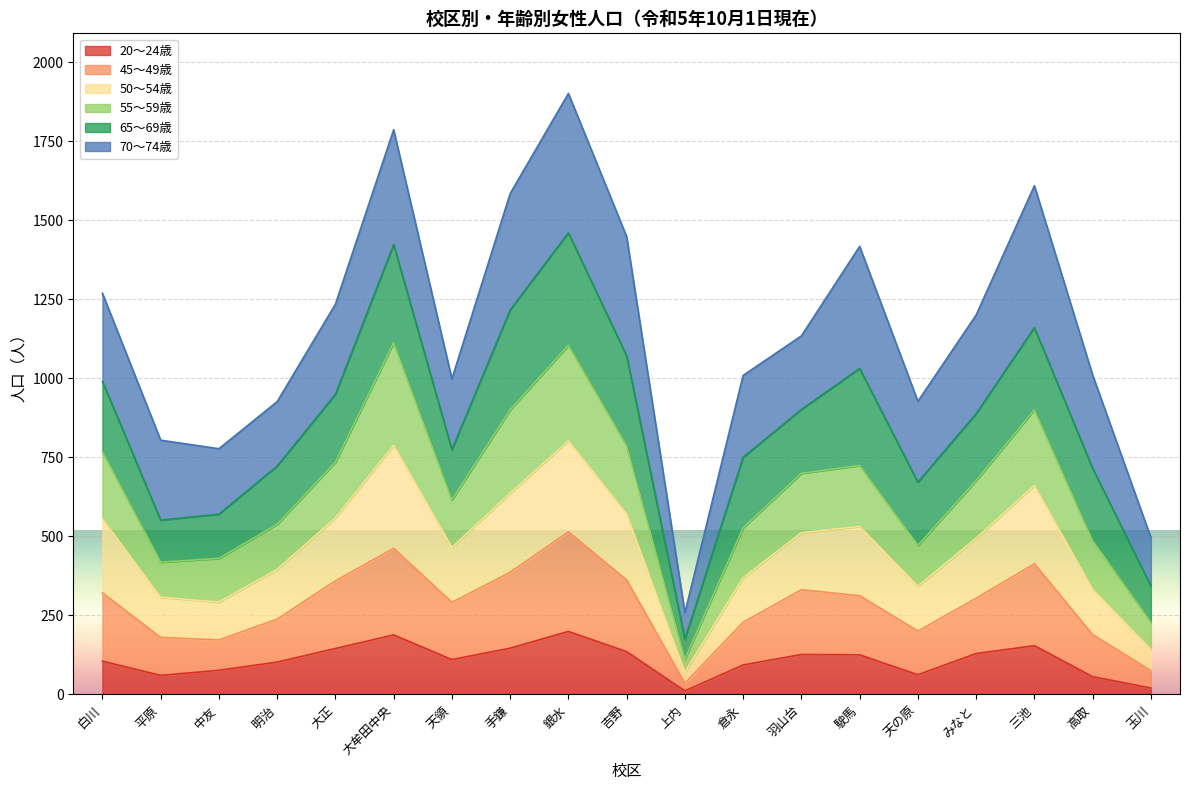

Does the chart display data point markers on the line(s)?

No